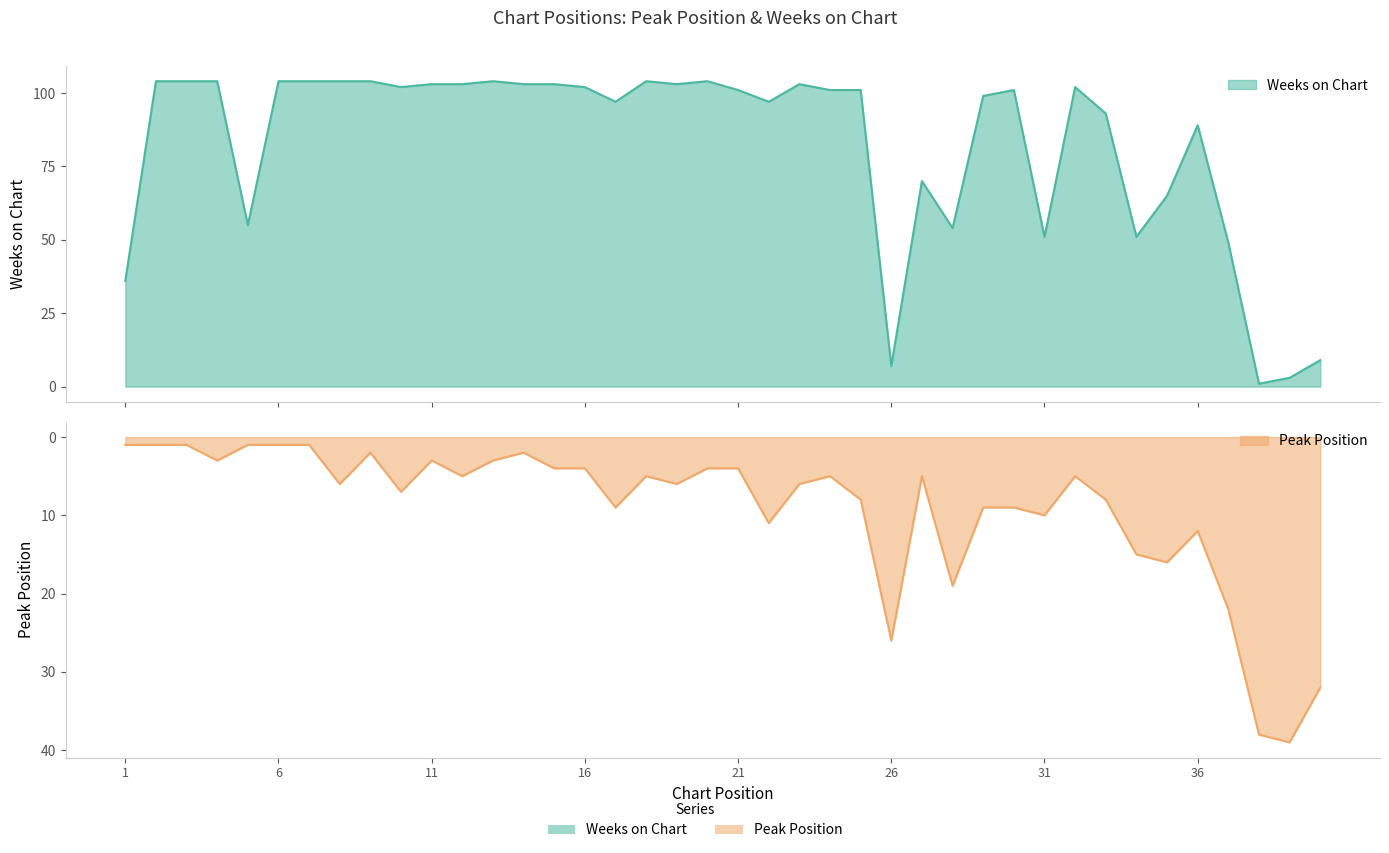

Is the value of Weeks on Chart at 13 greater than the value of Peak Position at 40?

Yes